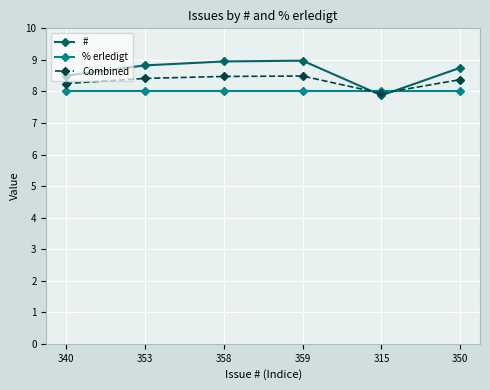

What is the sum of the Combined values at 353 and 359?

16.9